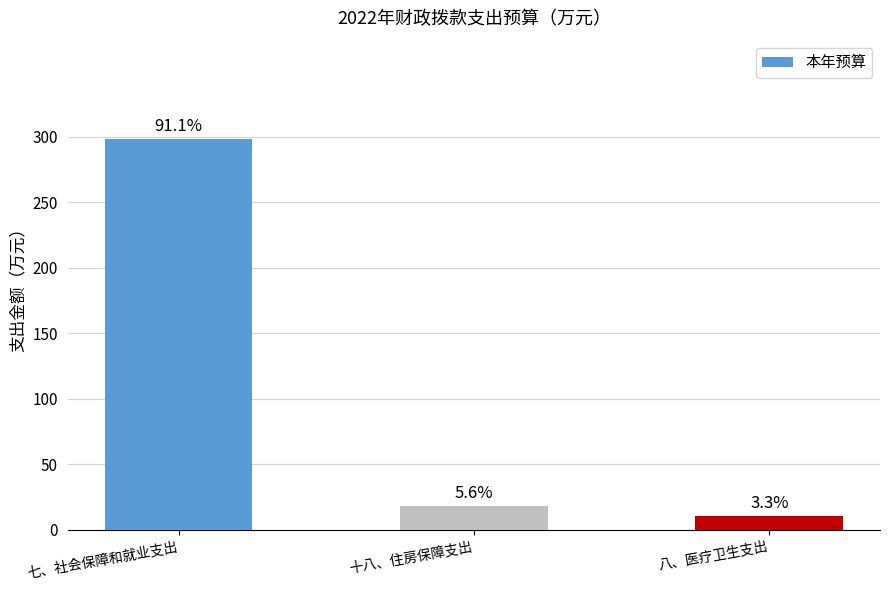

Rank the categories by value from highest to lowest.

七、社会保障和就业支出, 十八、住房保障支出, 八、医疗卫生支出